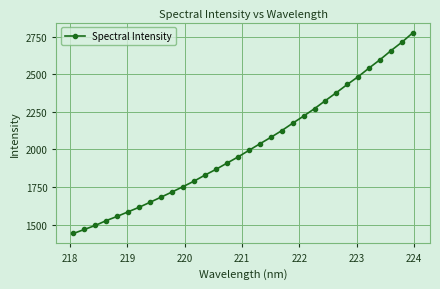

What is the minimum value shown in the chart?

1441.7